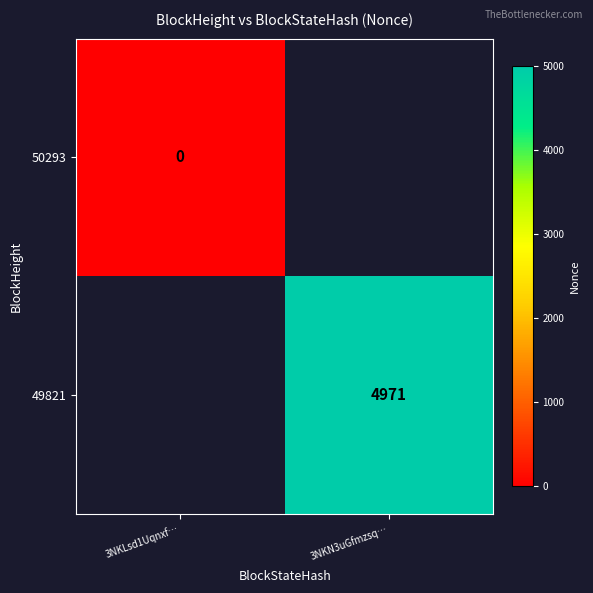

The 49821 series shows 6749 at 3NKN3uGfmzsq…. True or false?

False